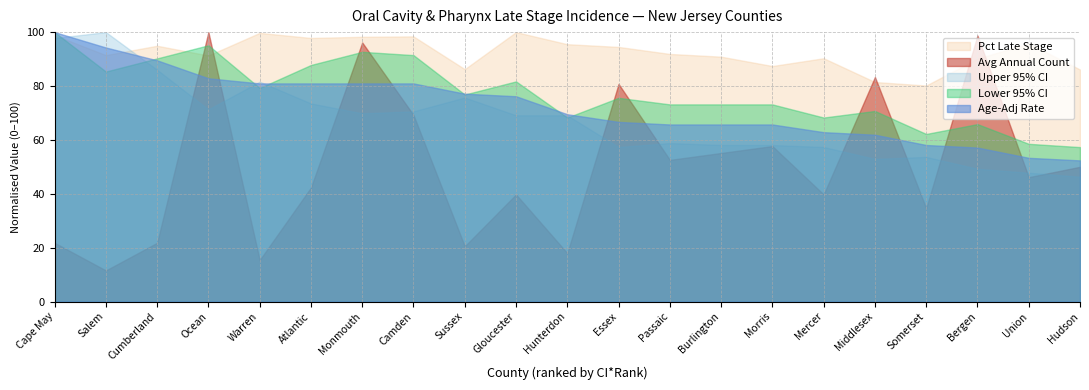

At which label does Lower 95% CI reach its minimum?

Hudson